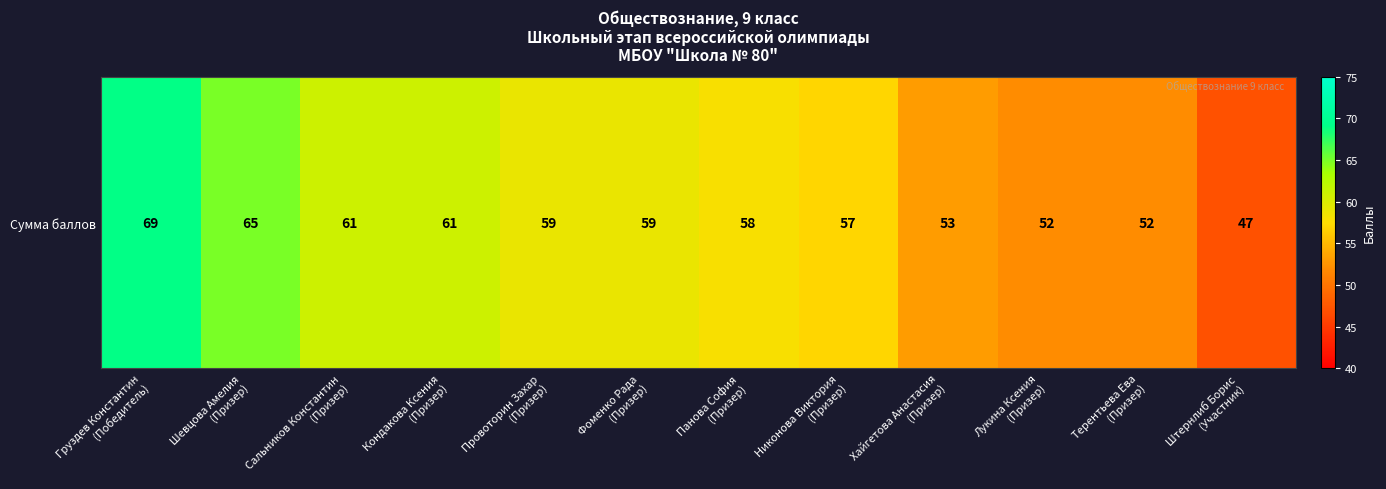

The value at Лукина Ксения
(Призер) is 13. True or false?

False